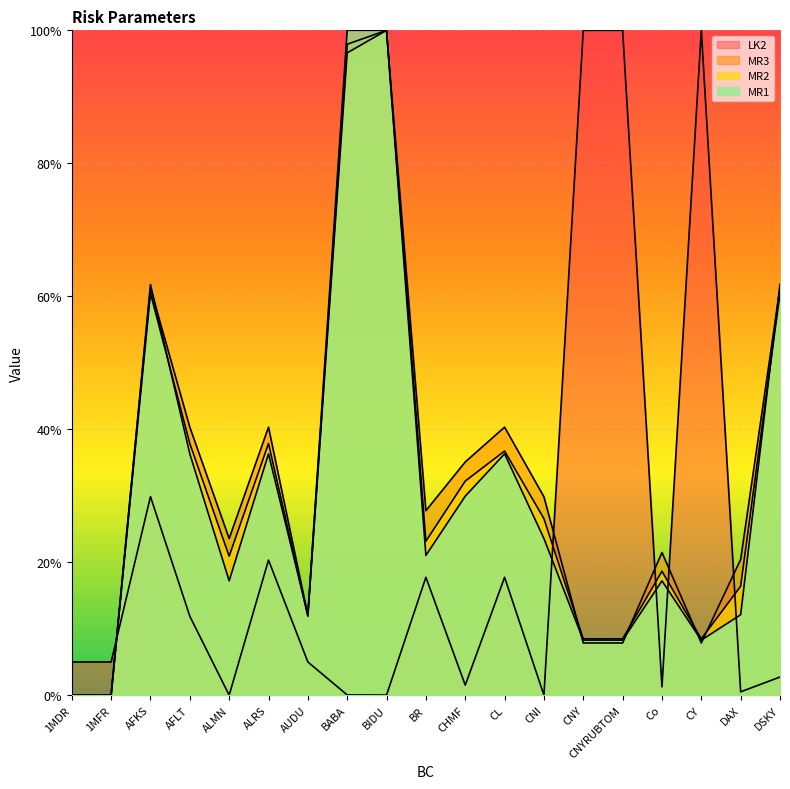

What are all the series names shown in the legend?

LK2, MR3, MR2, MR1